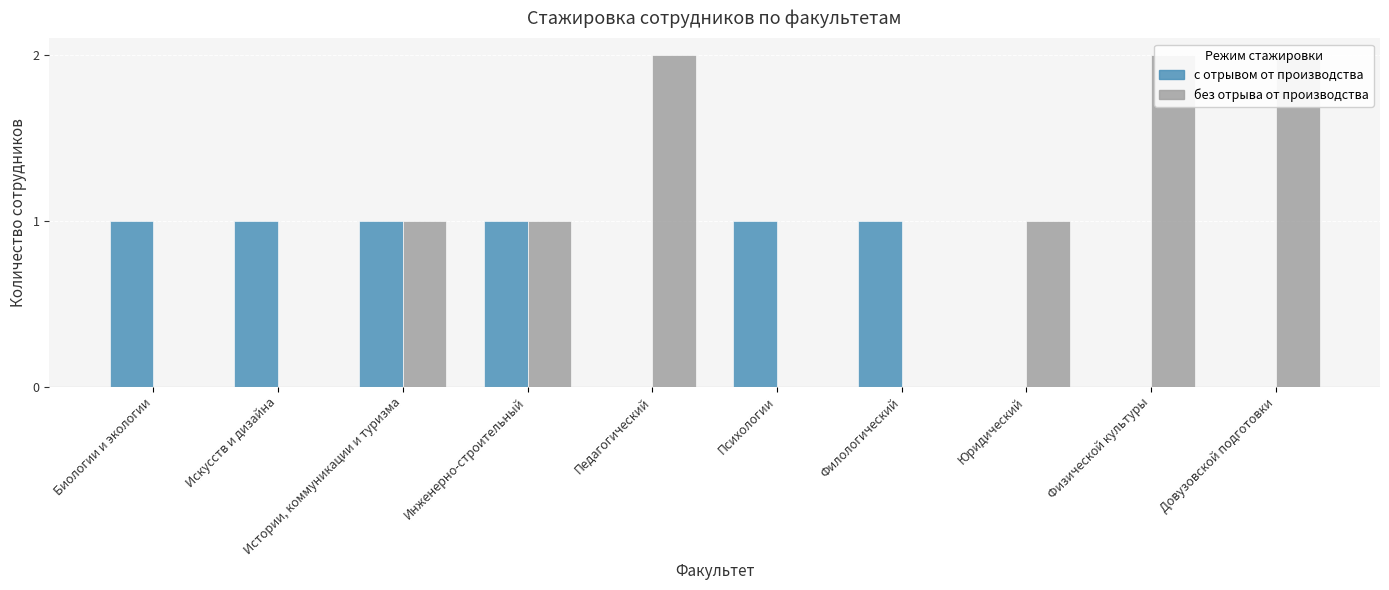

Rank the series by their maximum value, from lowest to highest.

с отрывом от производства, без отрыва от производства